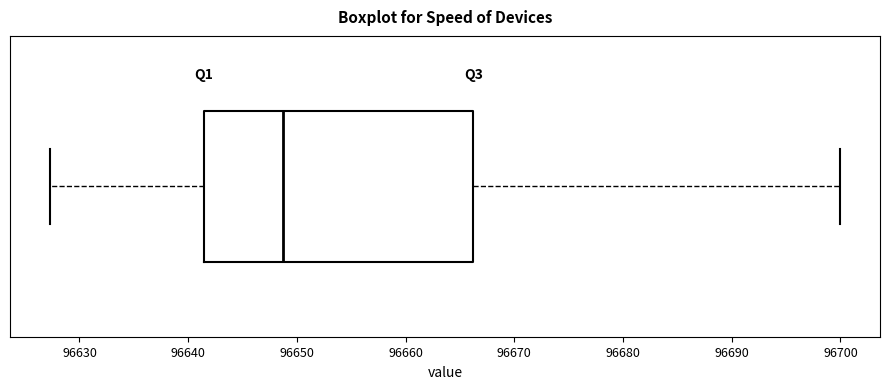

Read this box plot against the x-axis: the position of the median line, the range covered by the box, and the ends of both whiskers. The values are not printed on the chart, so give them approximately, as read against the axis.

median 96649, box 96641 to 96666, whiskers 96627 to 96700